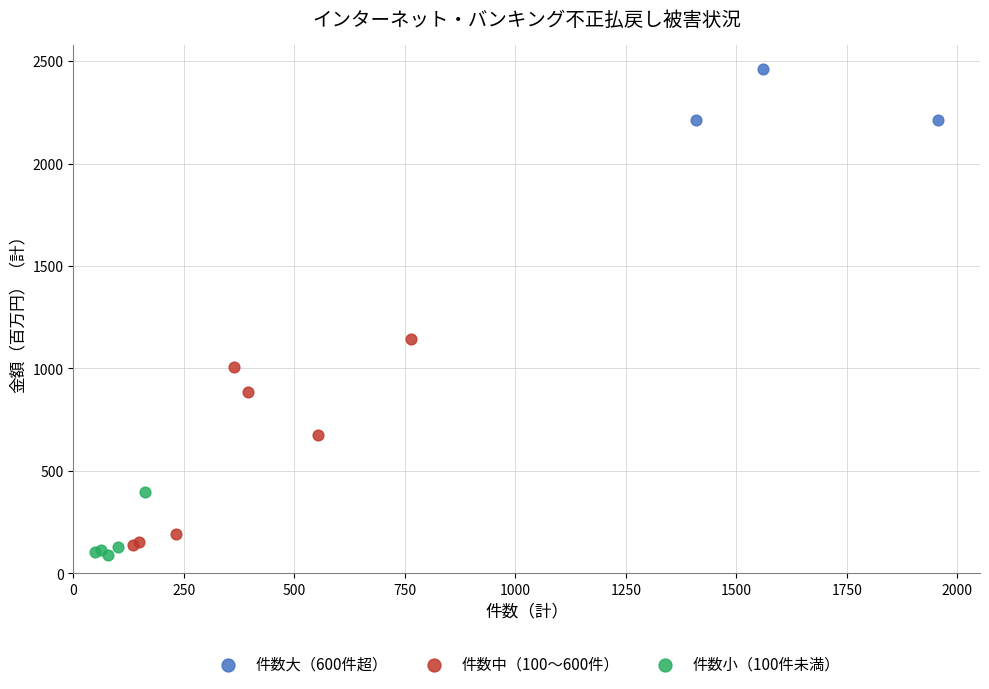

Which series has the largest Y range (max minus min)?

件数中（100〜600件）